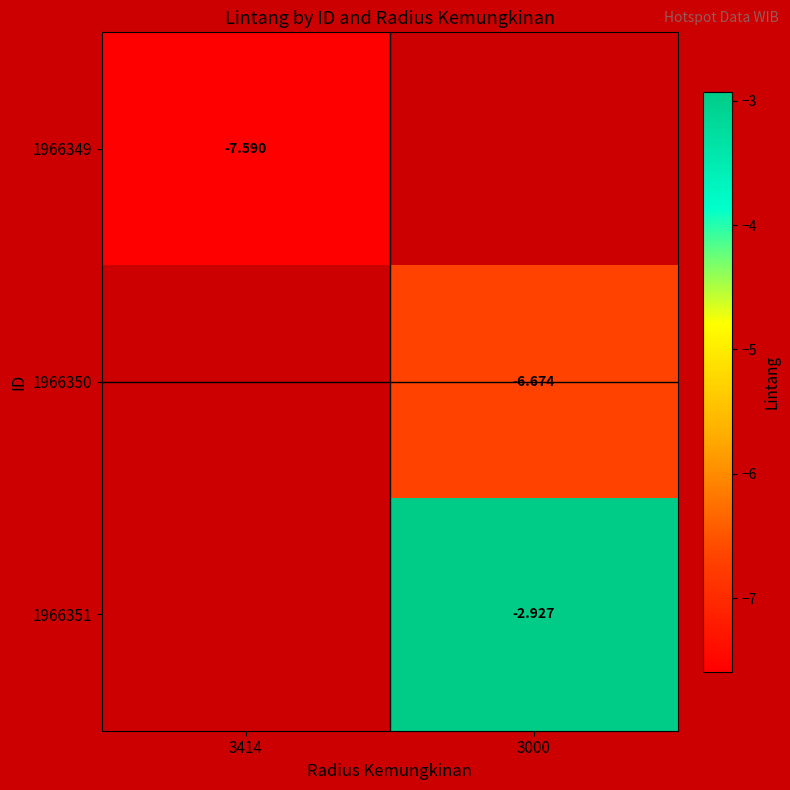

Rank the series by their average value, from lowest to highest.

1966349, 1966350, 1966351